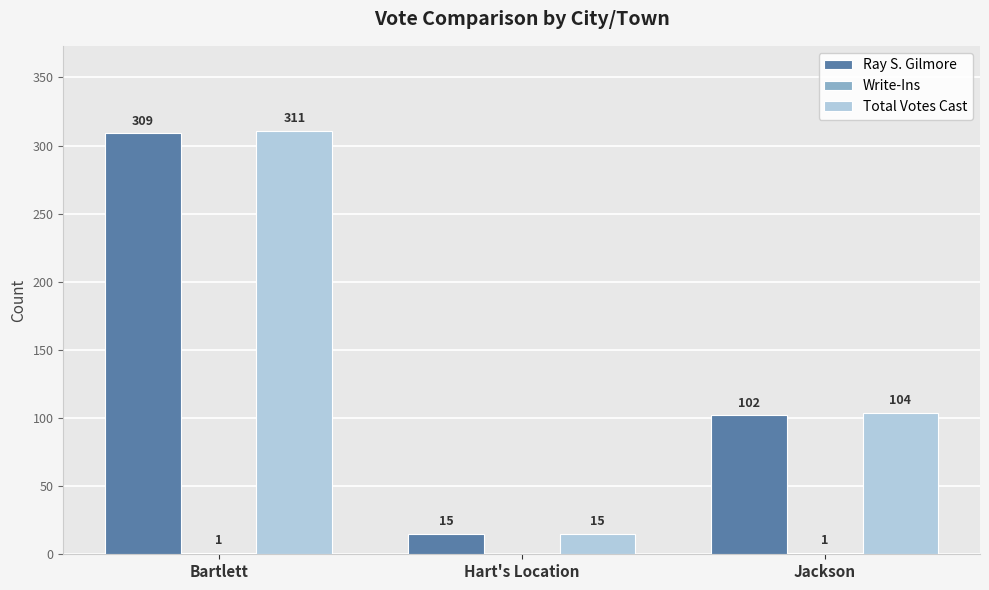

Which category has the highest value across all series?

Bartlett